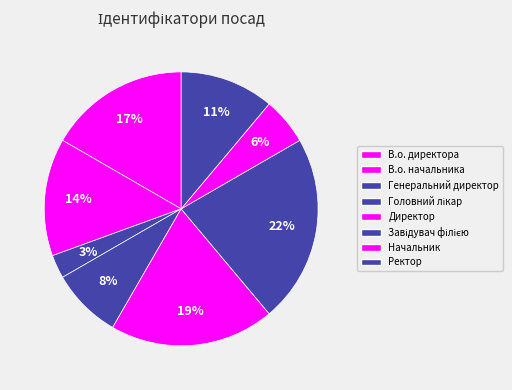

How many segments does this pie chart have?

8